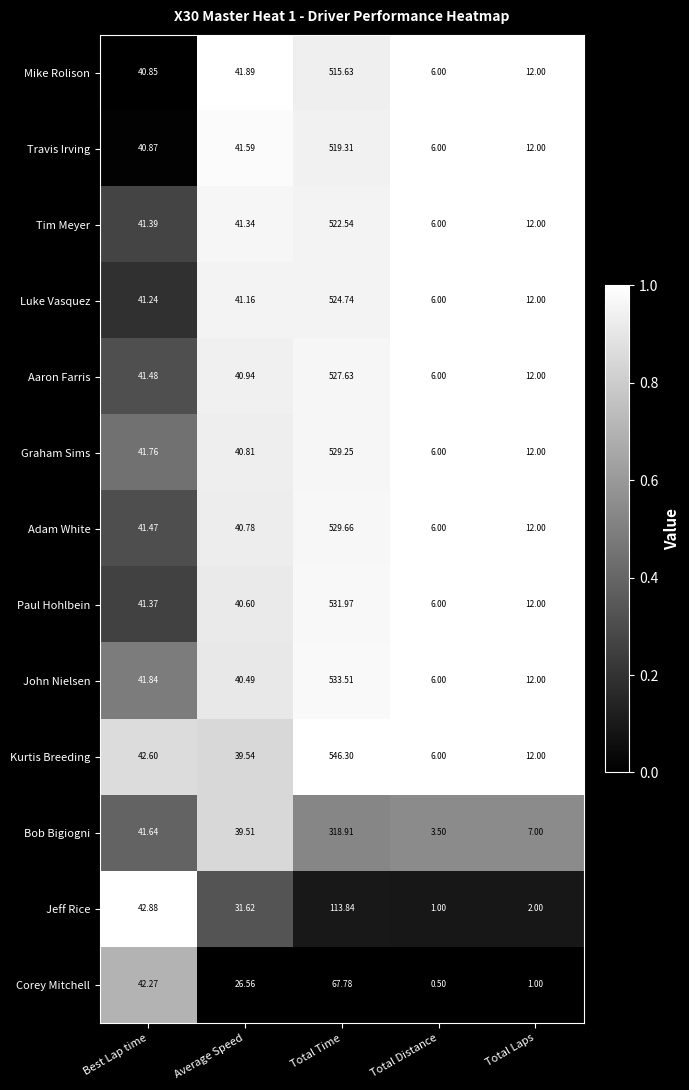

Where is Aaron Farris nearest to the value 266?

Best Lap time